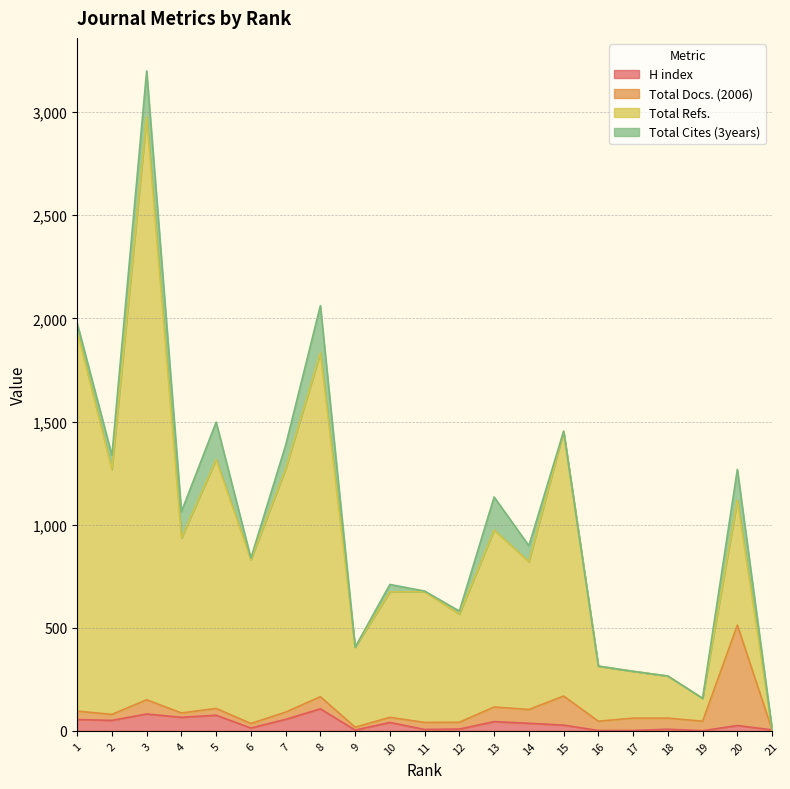

What is the sum of all H index values?

722